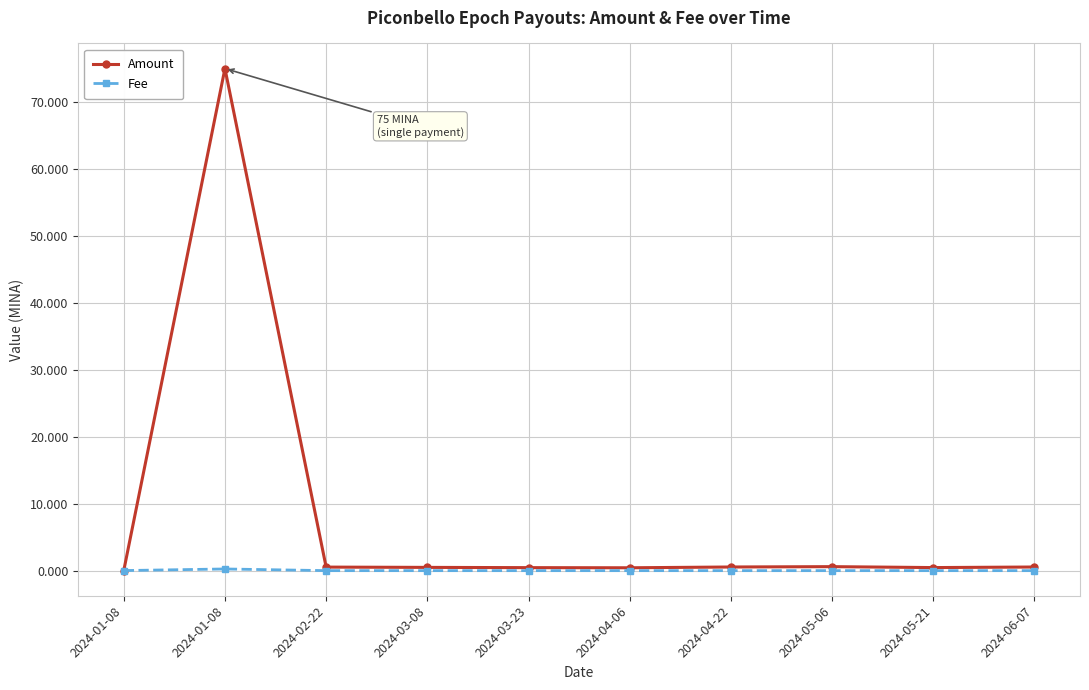

Count the number of data series in this chart.

2